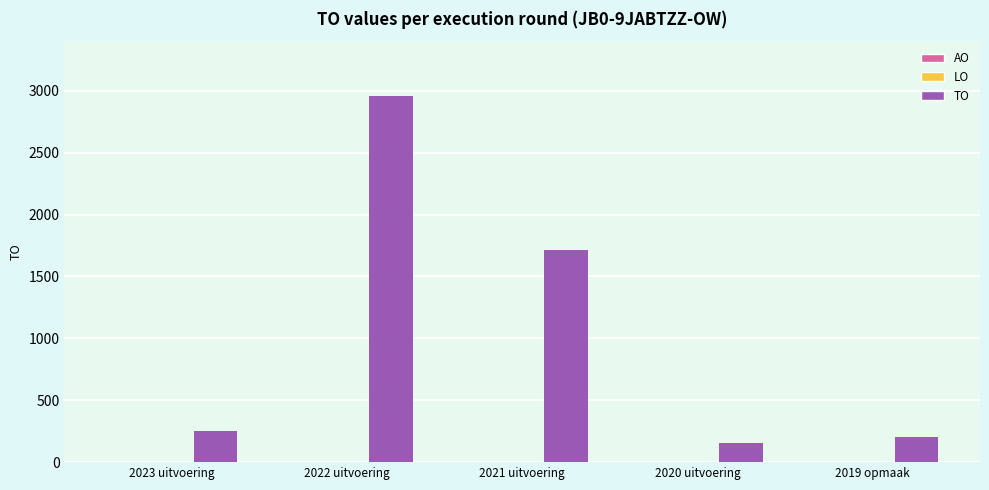

Between 2019 opmaak and 2023 uitvoering, which is larger?

2023 uitvoering